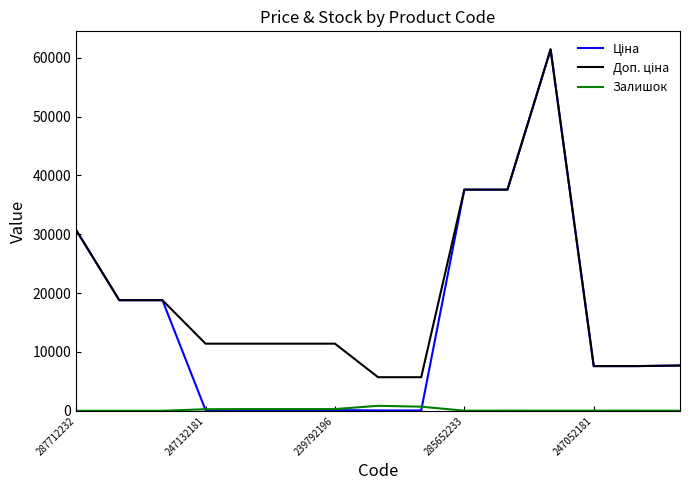

True or false: Залишок has a value of 0.0 at 287712232.

True